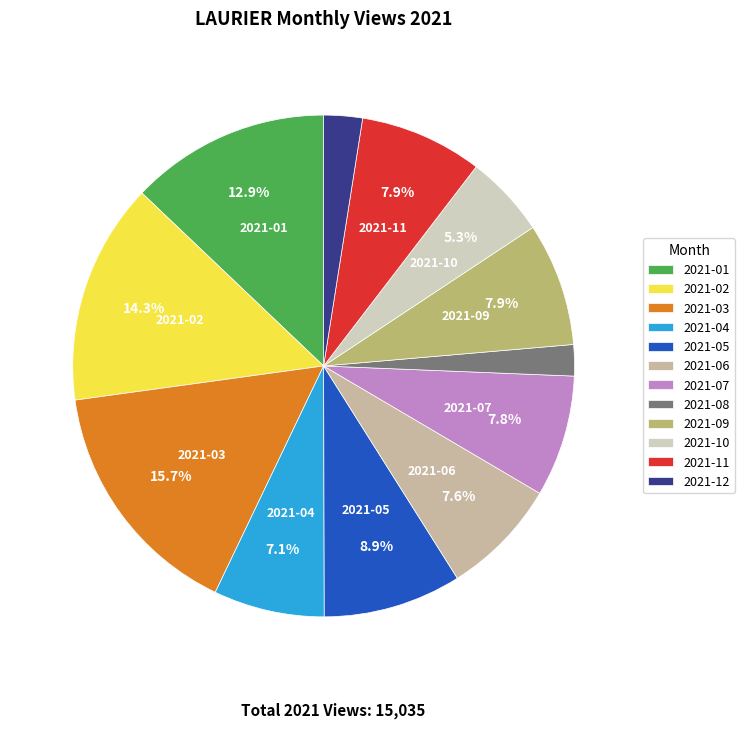

True or false: 2021-12 accounts for 1% of the total.

False